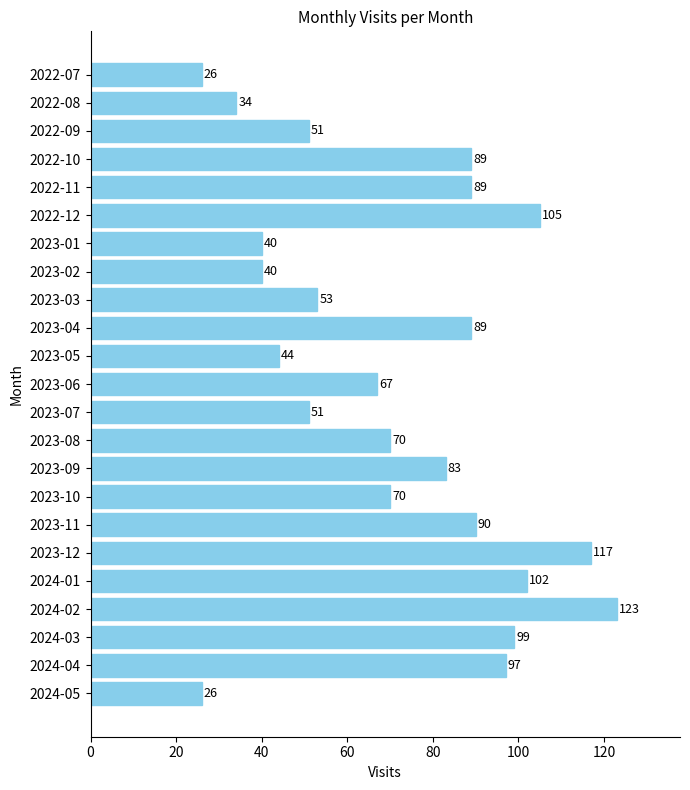

Is it true that the value at 2022-10 is 22?

False